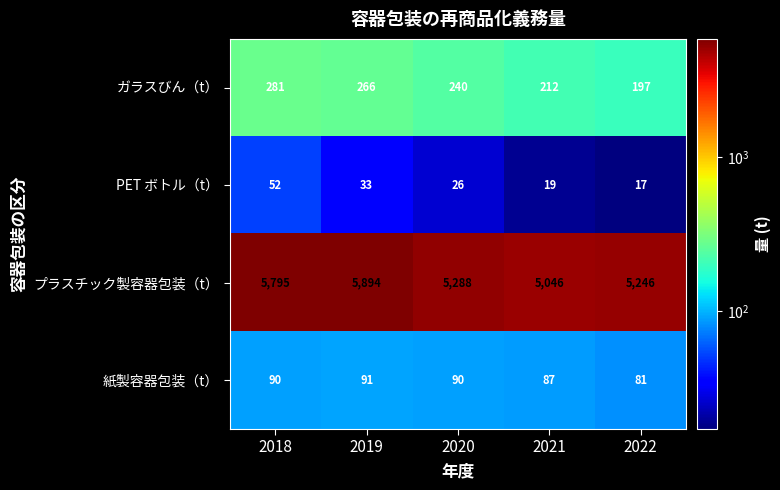

How many series are shown in this chart?

4